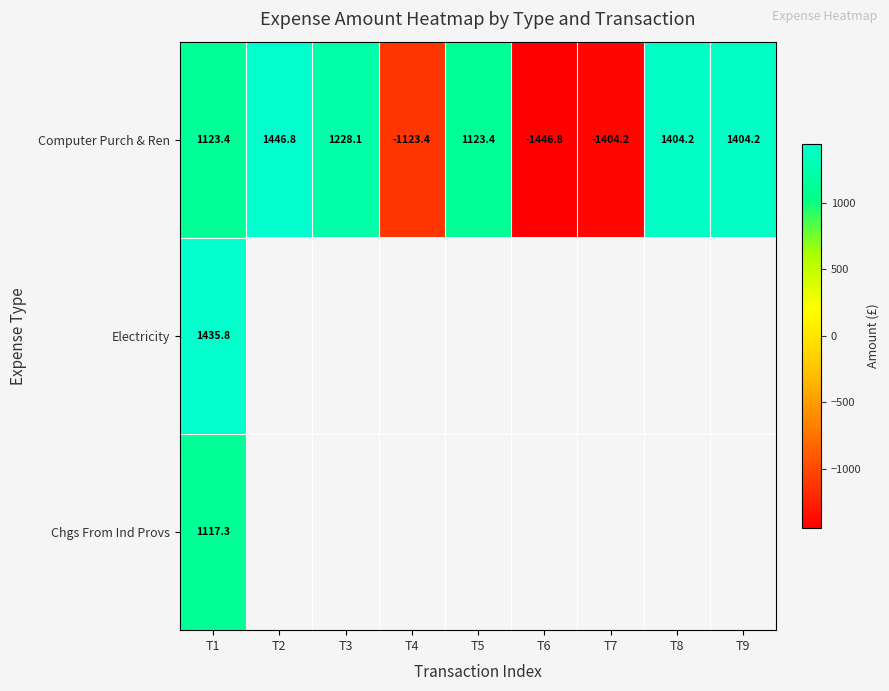

At which category is the sum across all series the highest?

T1